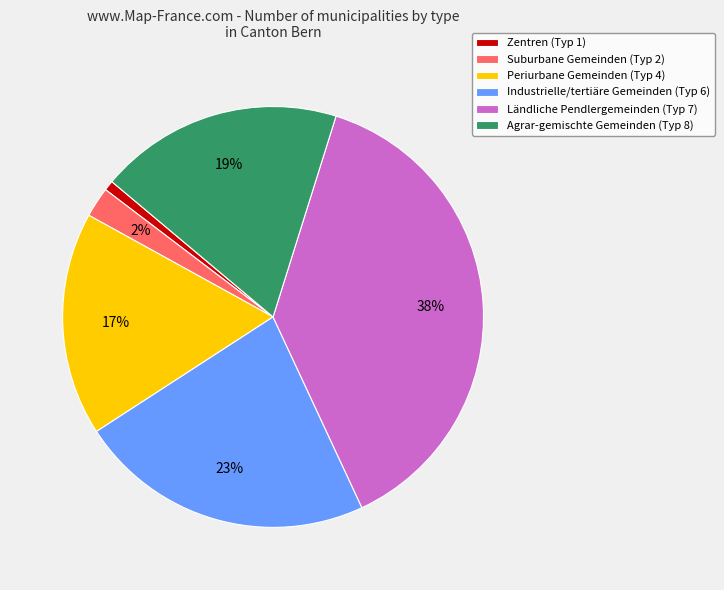

Is there any slice that represents more than half of the pie?

No